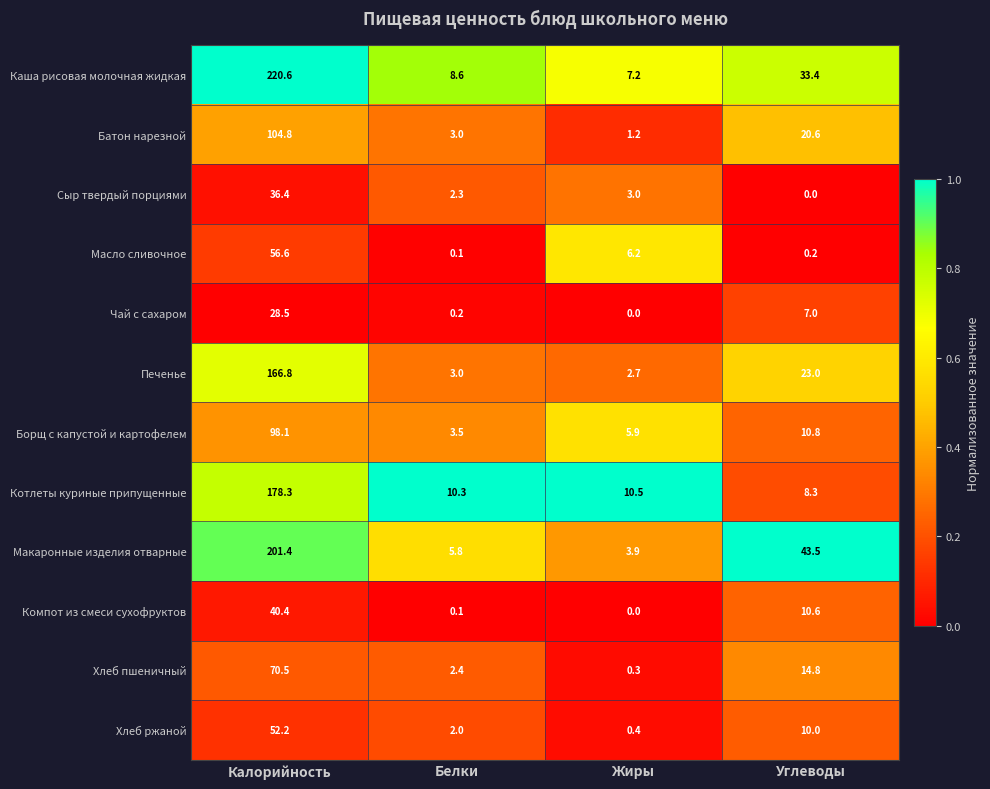

Between Калорийность and Жиры, which series saw the biggest shift?

Каша рисовая молочная жидкая